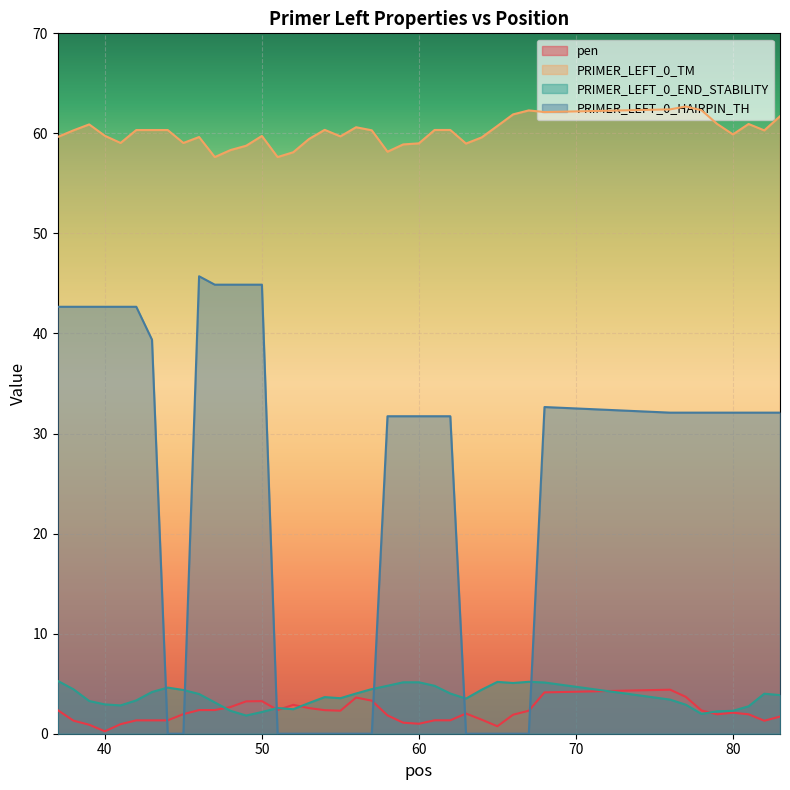

Is it true that PRIMER_LEFT_0_HAIRPIN_TH equals 42.7 at 39?

True